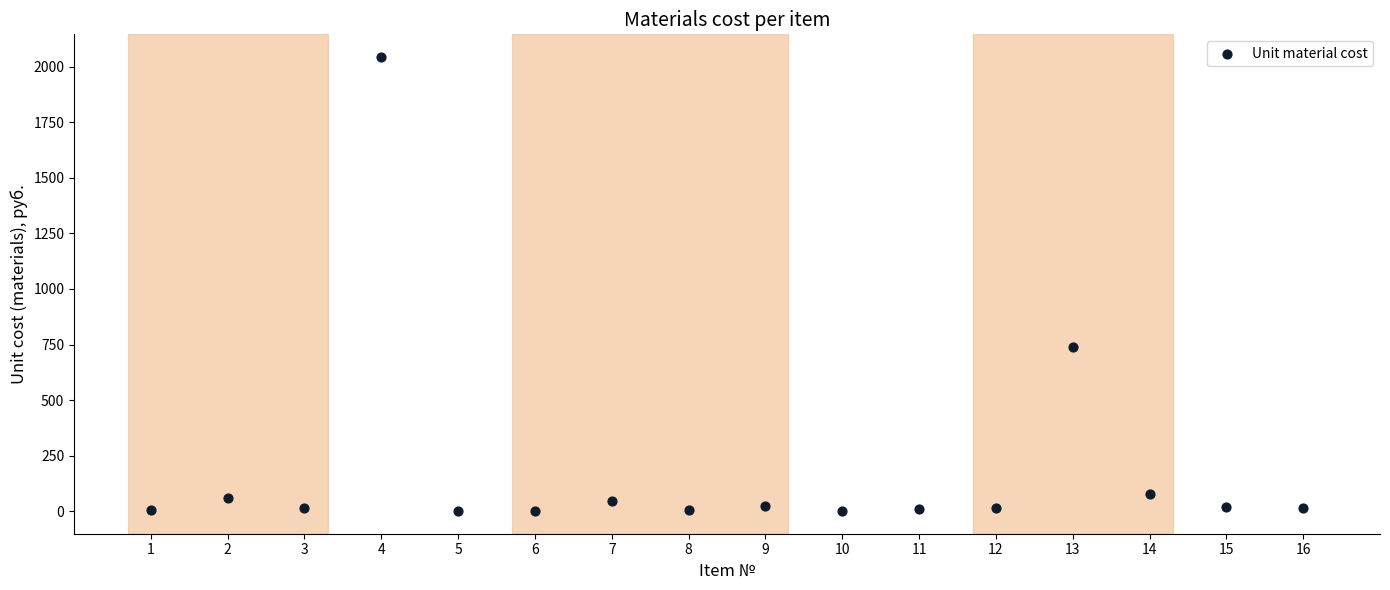

What Y value in the scatter plot is closest to 1022?

737.0